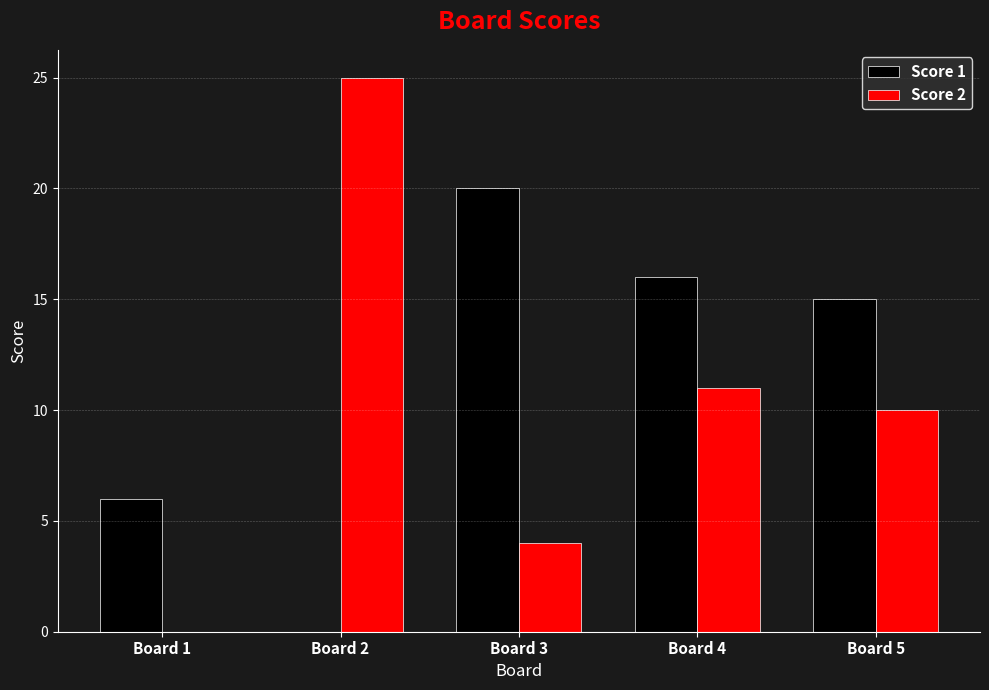

The Score 1 series shows 10 at Board 5. True or false?

False